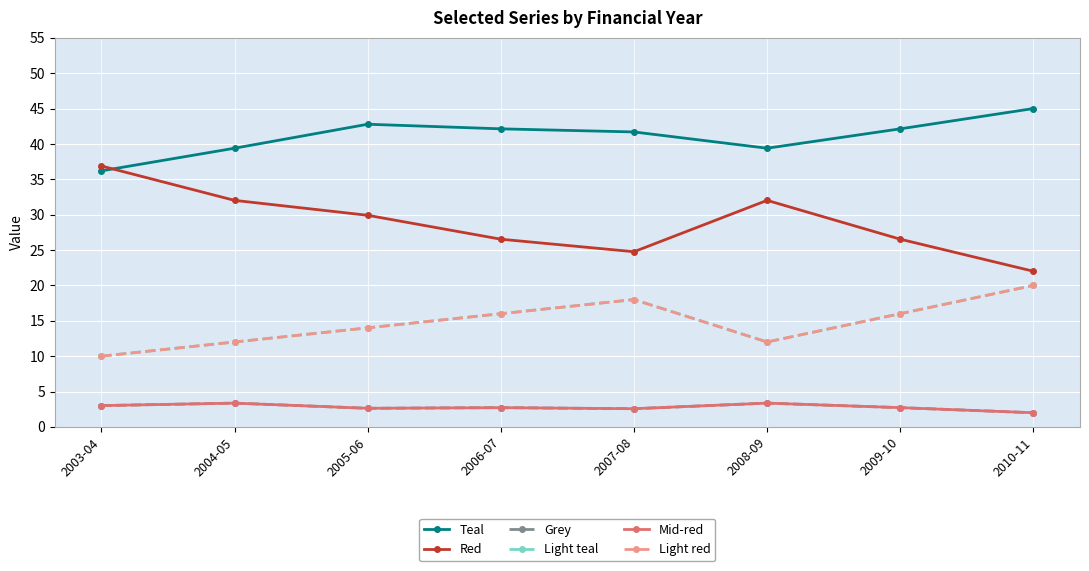

Is this an area chart (filled region under the line)?

No